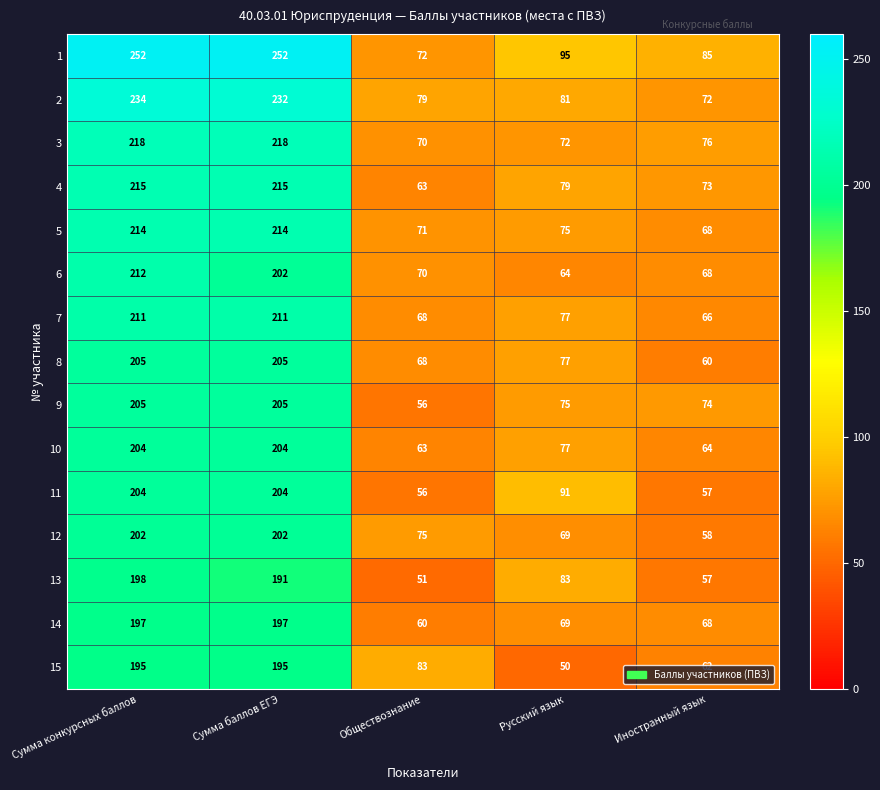

Which series has the largest total across all categories?

1